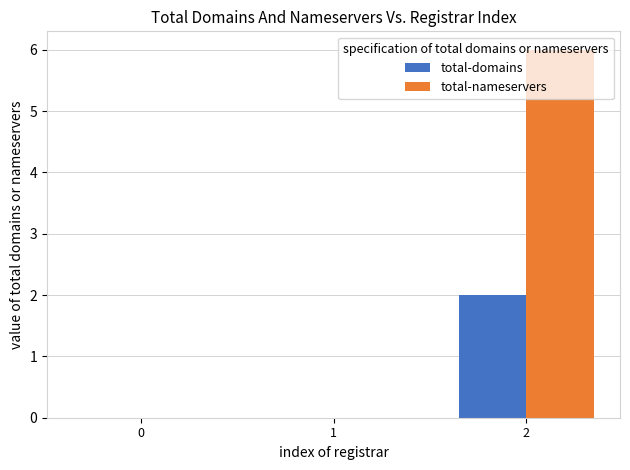

How many distinct data groups are displayed?

2